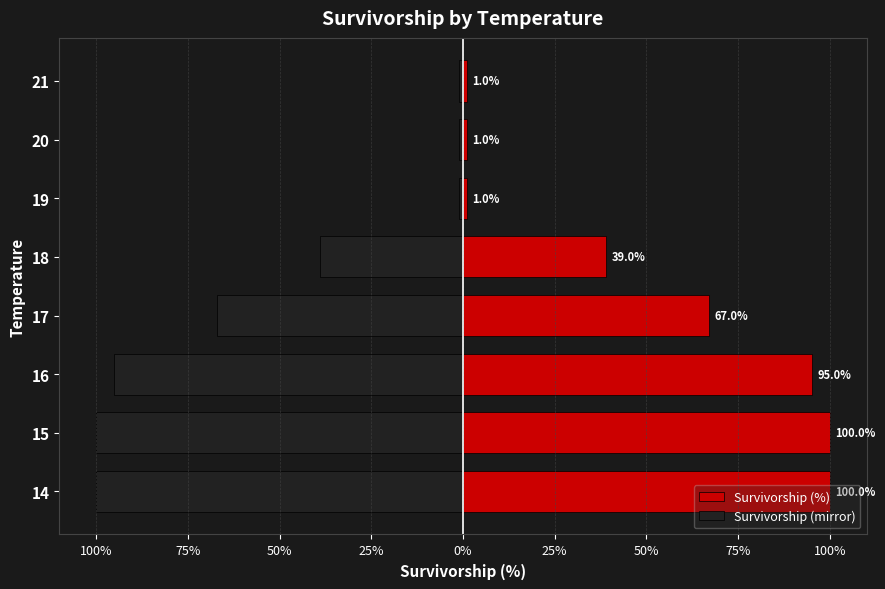

Which series has the largest range (max minus min)?

Survivorship (%)